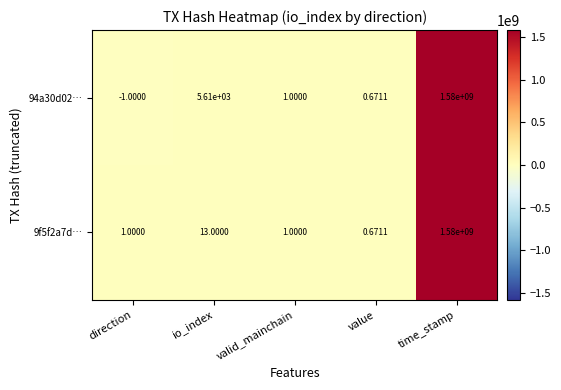

At how many categories does at least one series exceed 1560786411?

1